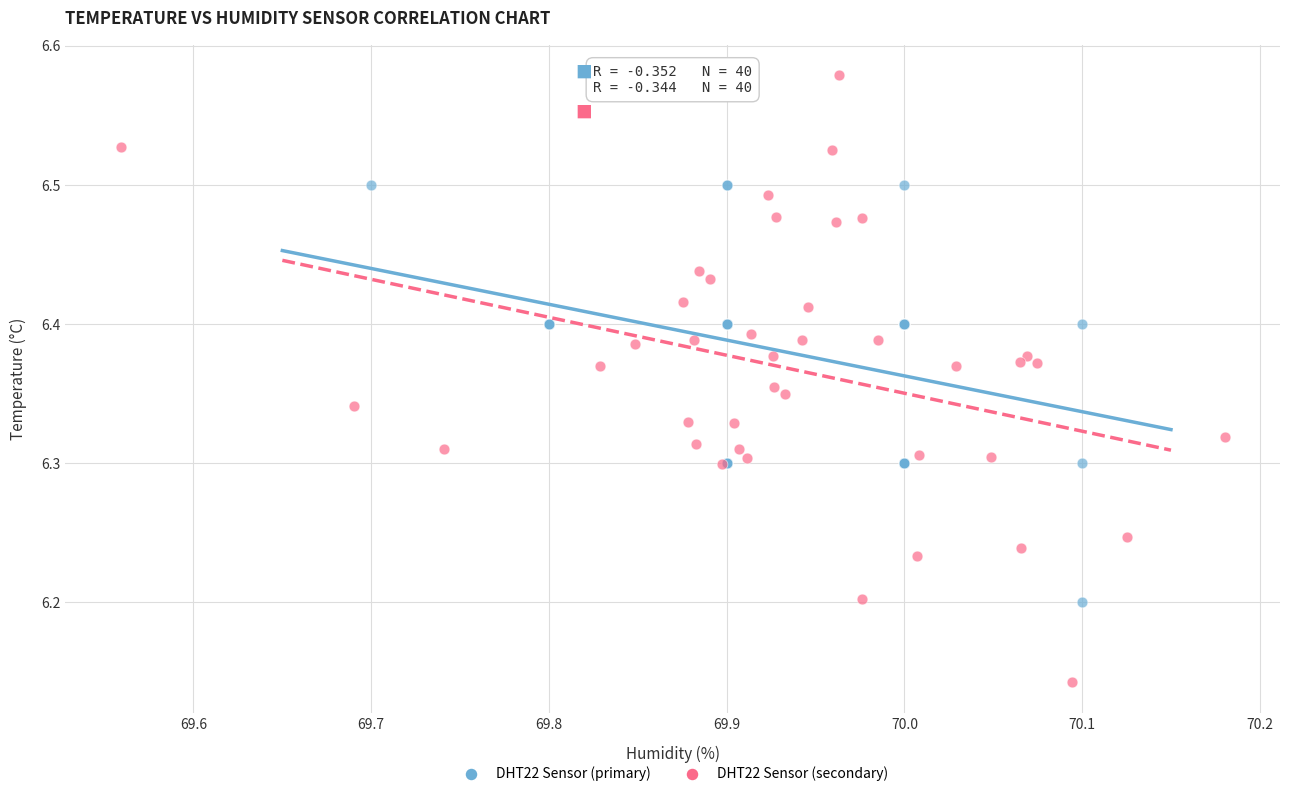

Which series has the widest spread of Y values?

DHT22 Sensor (secondary)